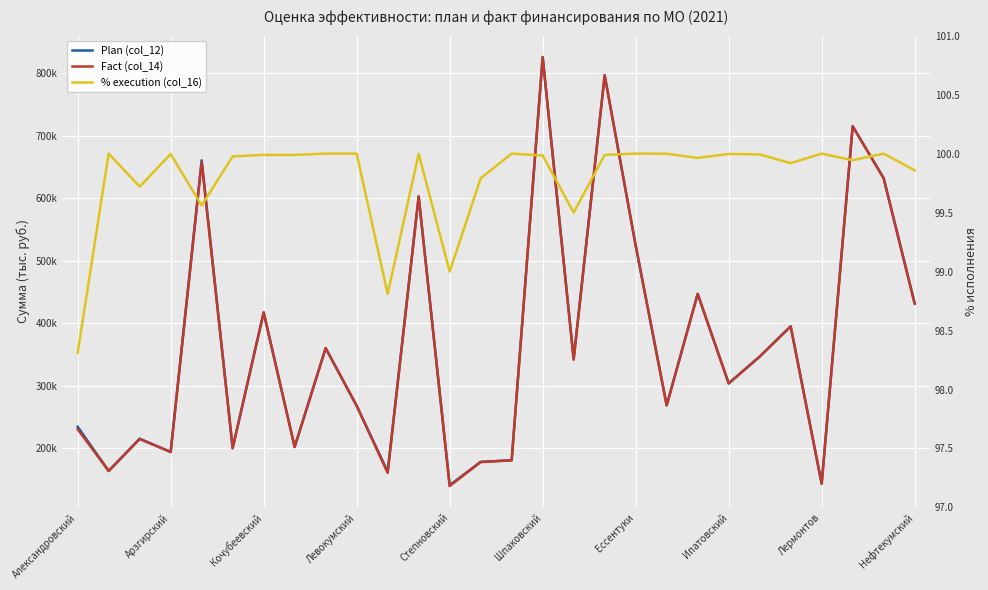

How many data points in Fact (col_14) are less than 341283?

14